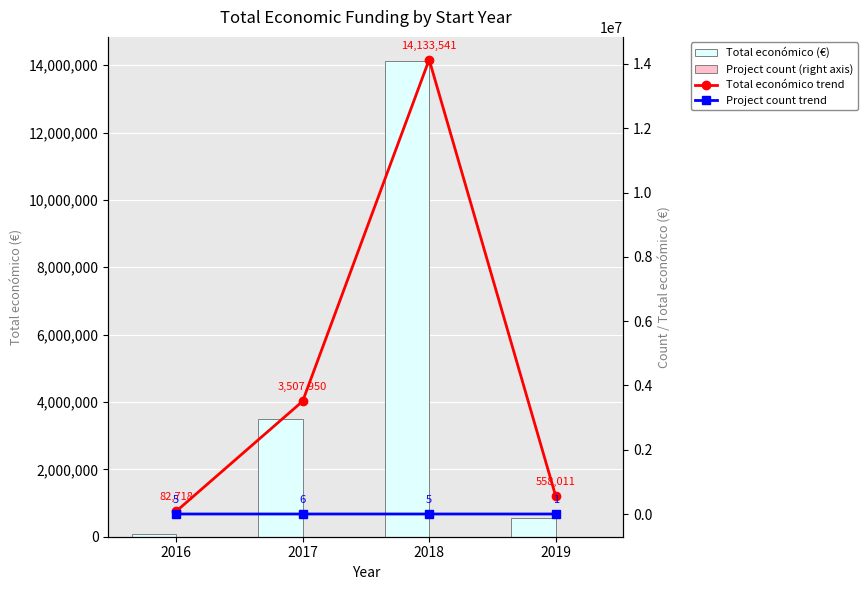

True or false: Project count (right axis) has a value of 5 at 2018.

True